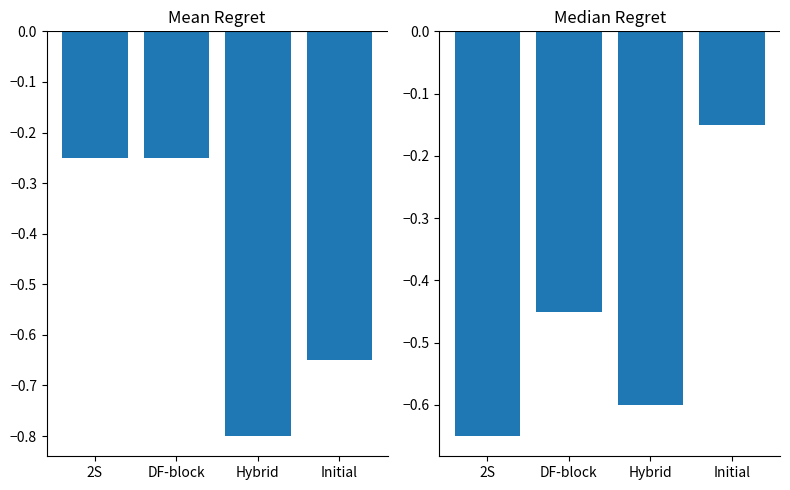

Reading left to right, what are all the values shown in this chart?

Mean Regret: -0.2	-0.2	-0.8	-0.7
Median Regret: -0.7	-0.5	-0.6	-0.1